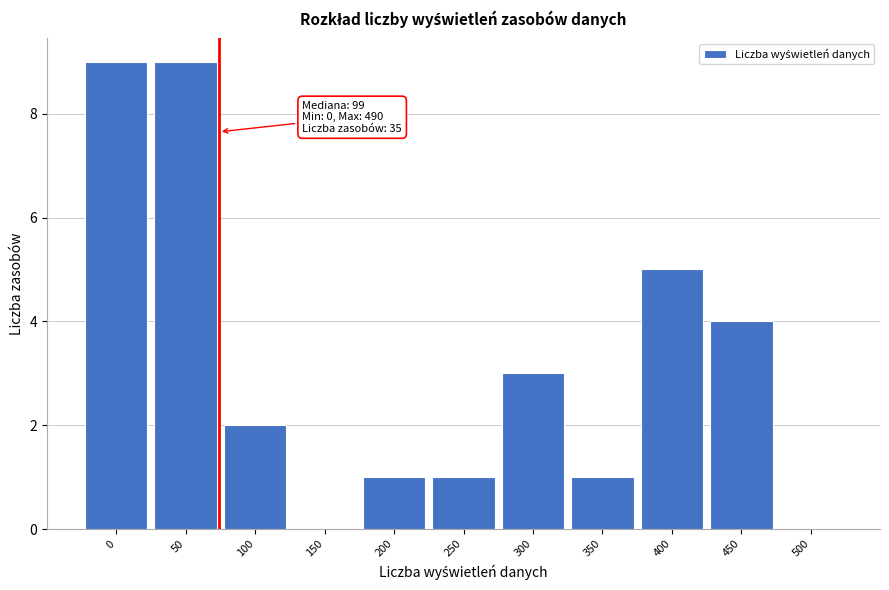

Reading right to left, transcribe all the data shown in this chart.

500=0	450=4	400=5	350=1	300=3	250=1	200=1	150=0	100=2	50=9	0=9